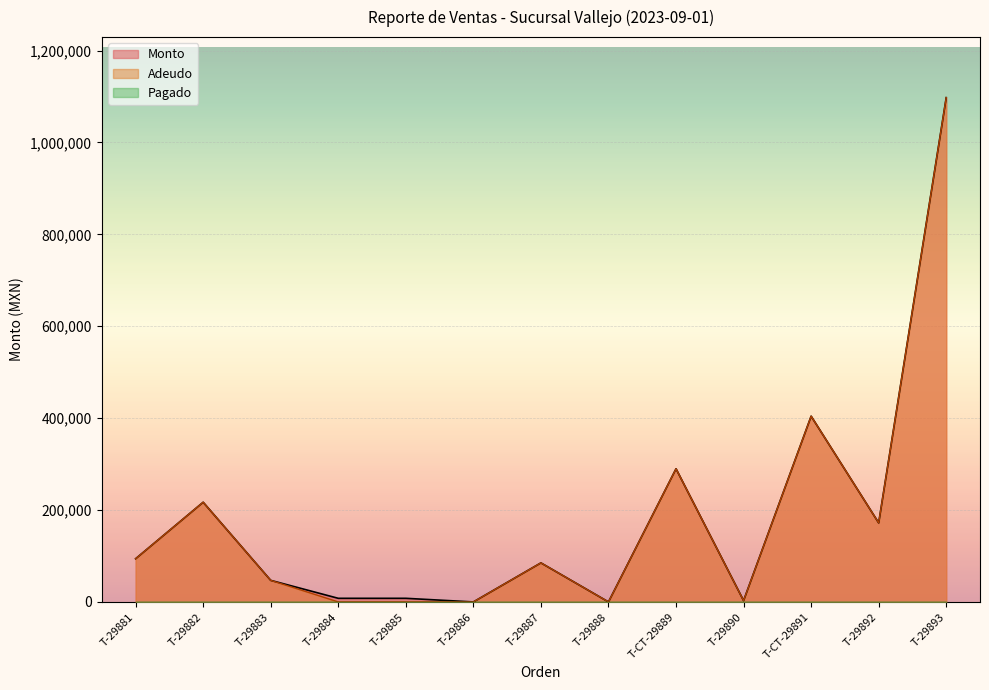

The value of Adeudo at T-CT-29891 is 404280.1. True or false?

True